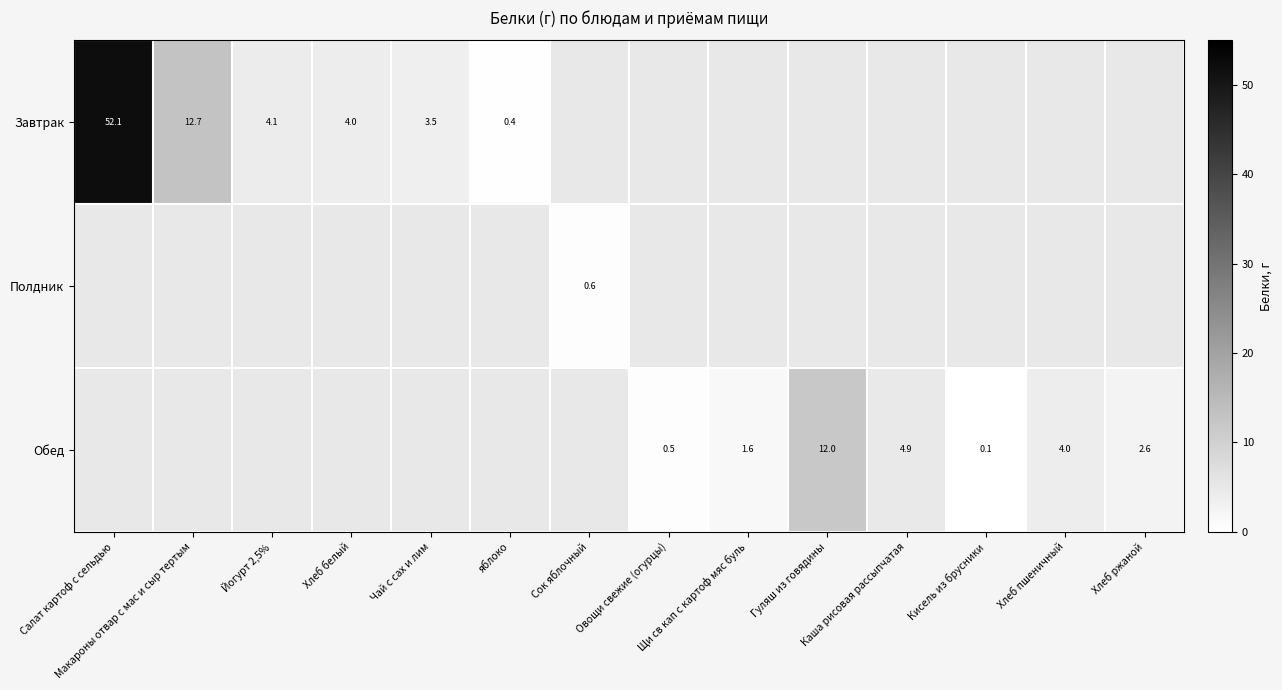

What is the difference between the maximum and minimum values in the Завтрак series?

51.7